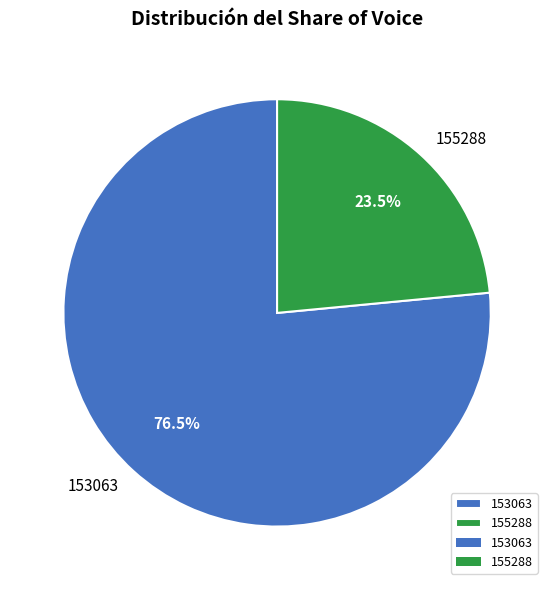

How much of the chart is everything except 155288?

76.5%